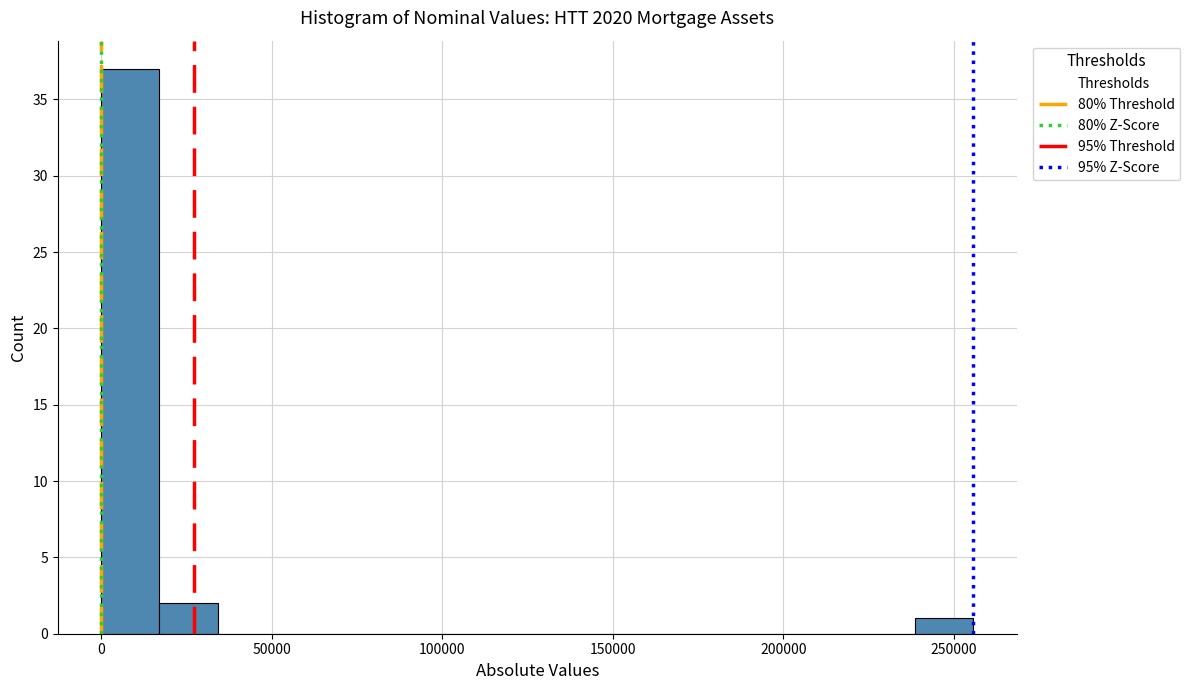

Read against the x-axis, roughly where is the centre of the tallest bar?

10000